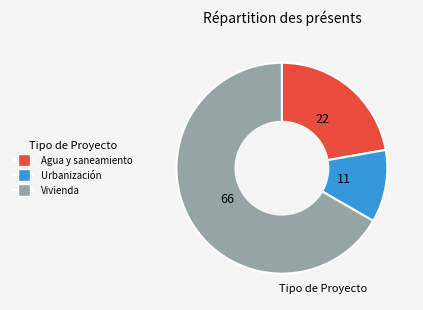

Is it true that Vivienda is 54% of the pie?

False